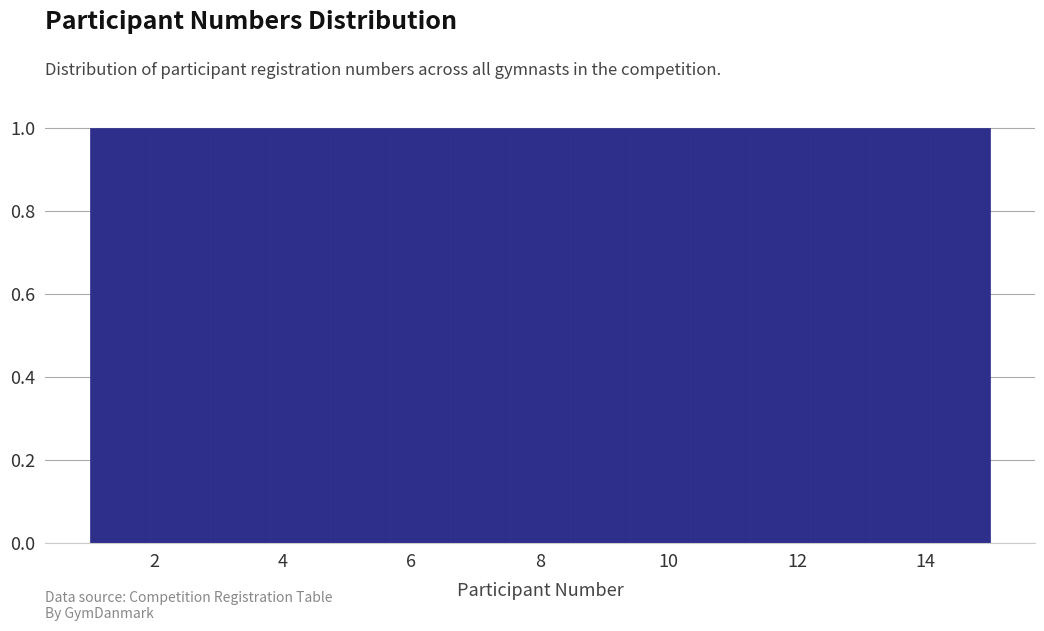

Reading left to right, list every bar in this chart as the range it spans on the x-axis followed by its height. Neither the bar edges nor the heights are printed on the chart, so give them approximately, as read against the axes.

1.0 to 2.0: 1
2.0 to 2.8: 1
2.8 to 3.8: 1
3.8 to 4.8: 1
4.8 to 5.6: 1
5.6 to 6.6: 1
6.6 to 7.6: 1
7.6 to 8.4: 1
8.4 to 9.4: 1
9.4 to 10.4: 1
10.4 to 11.2: 1
11.2 to 12.2: 1
12.2 to 13.2: 1
13.2 to 14.0: 1
14.0 to 15.0: 1